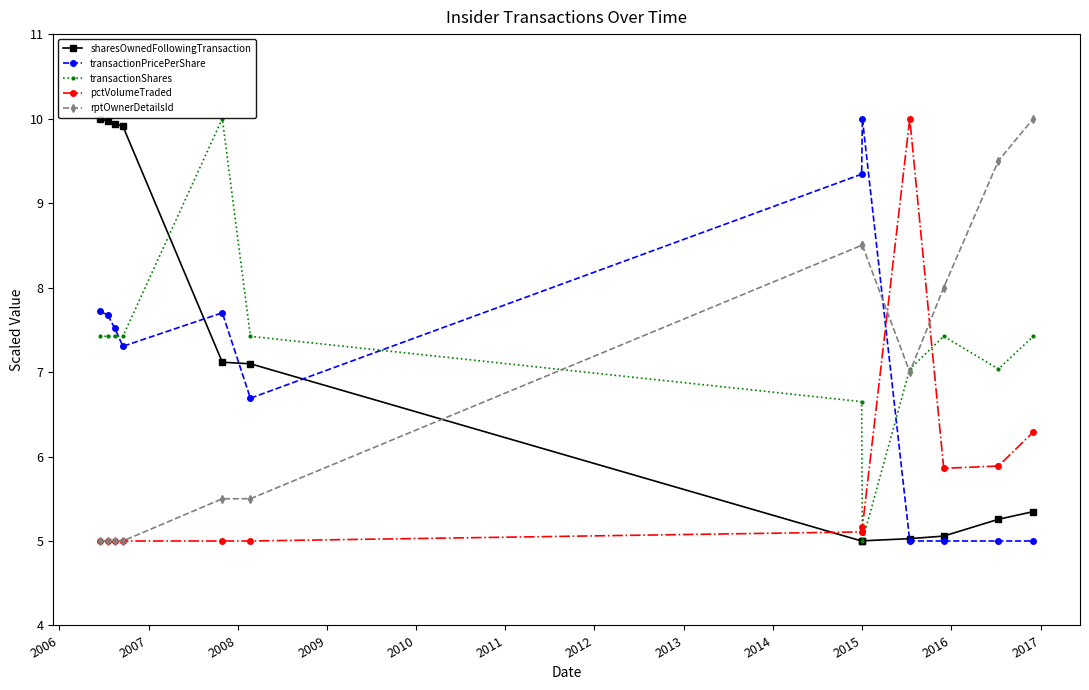

Which series ends up on top after the final intersection of transactionPricePerShare and sharesOwnedFollowingTransaction?

sharesOwnedFollowingTransaction